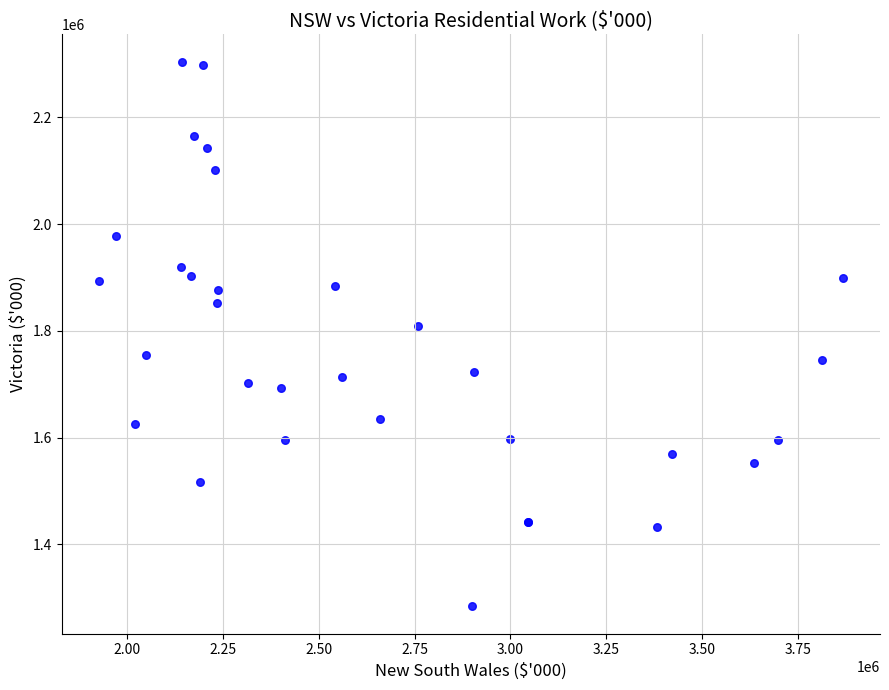

What Y value in the scatter plot is closest to 1794121?

1809218